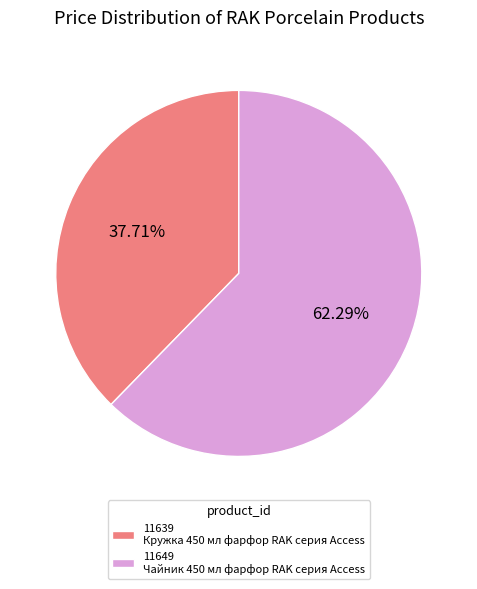

What is the total percentage of 11639 and 11649?

100.0%